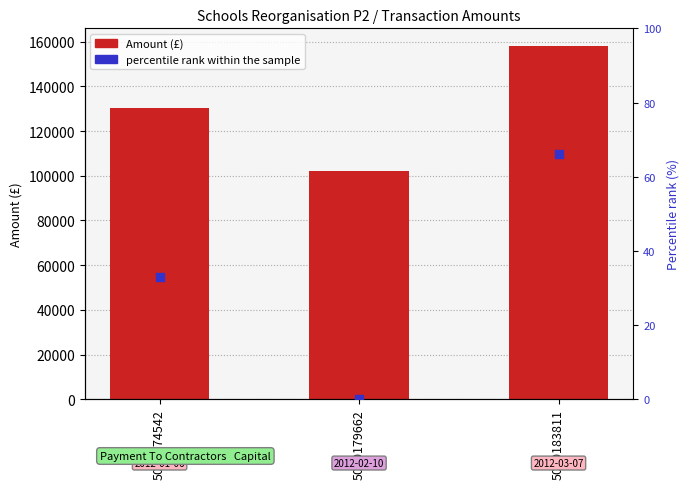

At which category is the sum across all series the highest?

5000183811